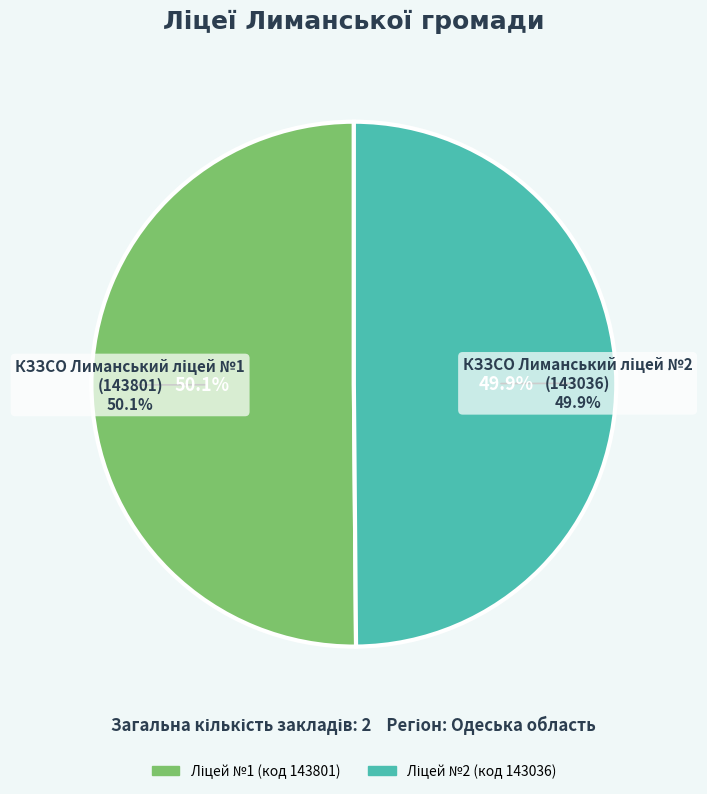

Which slice represents more than half of the pie?

КЗЗСО Лиманський ліцей №1
(143801)